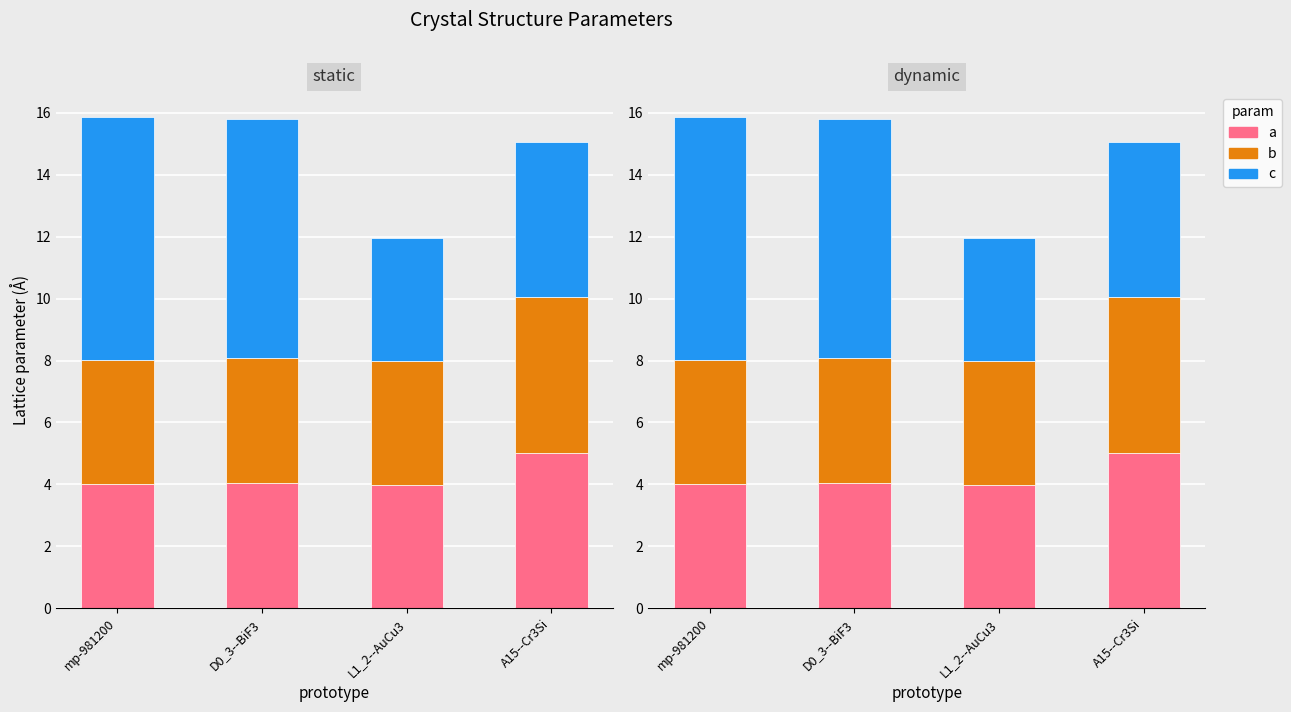

What is the label of the 2nd bar from the left?

D0_3--BiF3